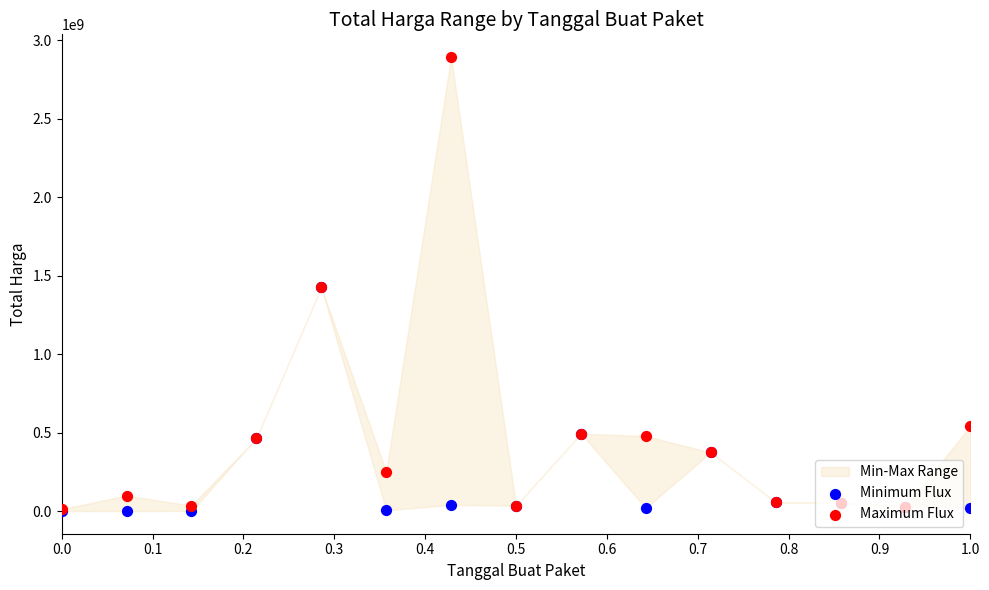

Is the value of Maximum Flux at 0.9 greater than the value of Minimum Flux at 0.8?

No